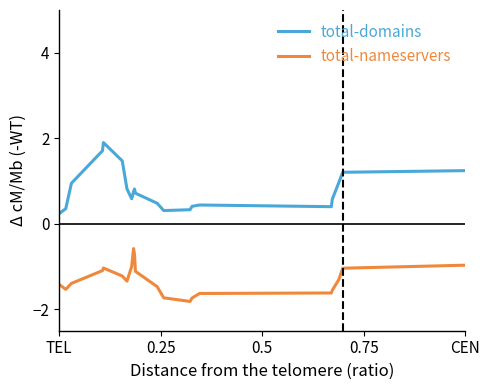

At how many categories does at least one series exceed -1?

21